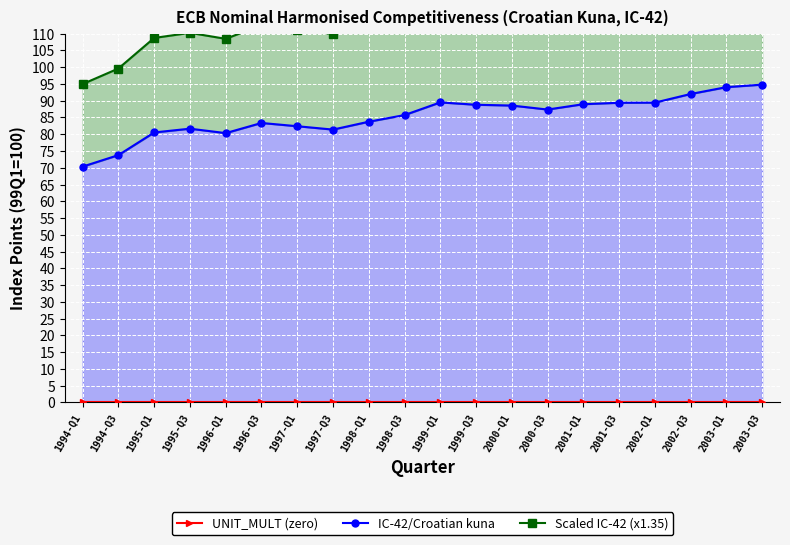

Which label corresponds to the smallest value in the chart?

1994-Q1